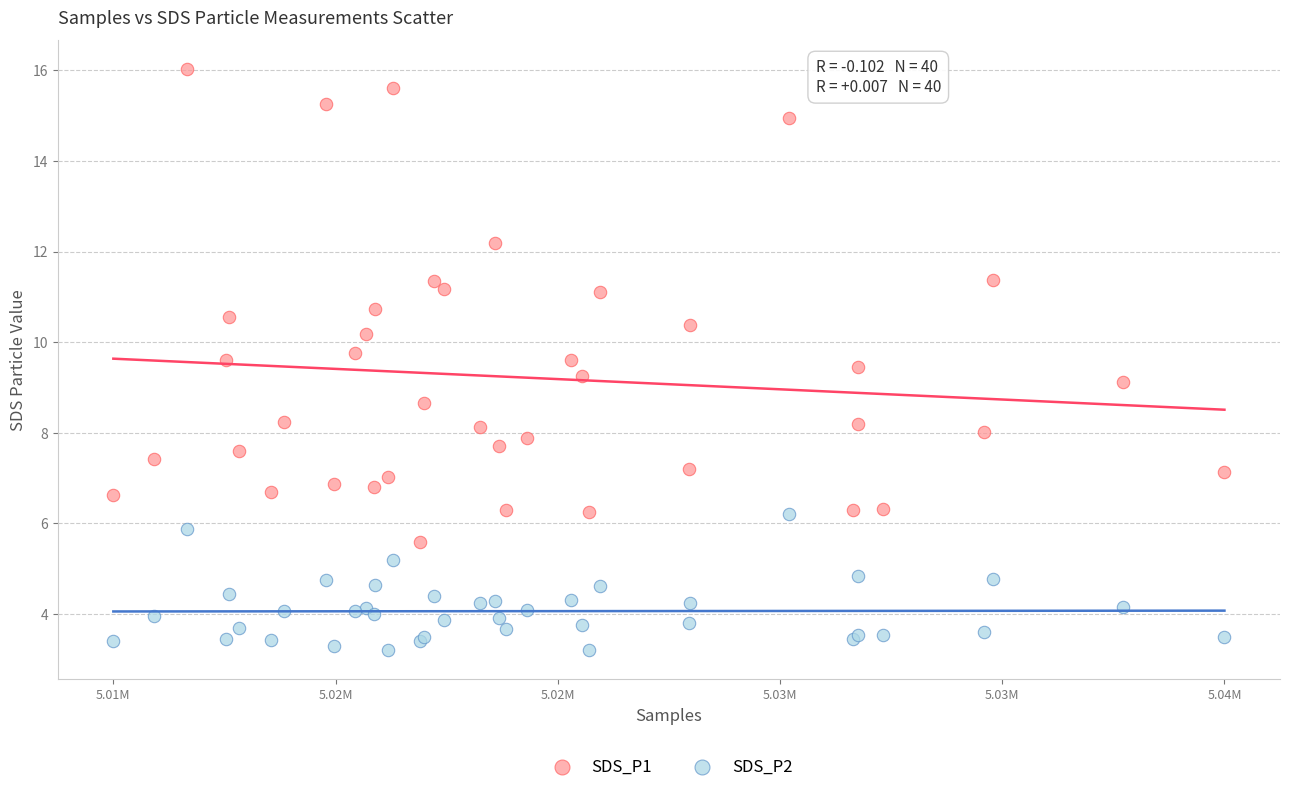

Which series reaches the maximum Y coordinate?

SDS_P1